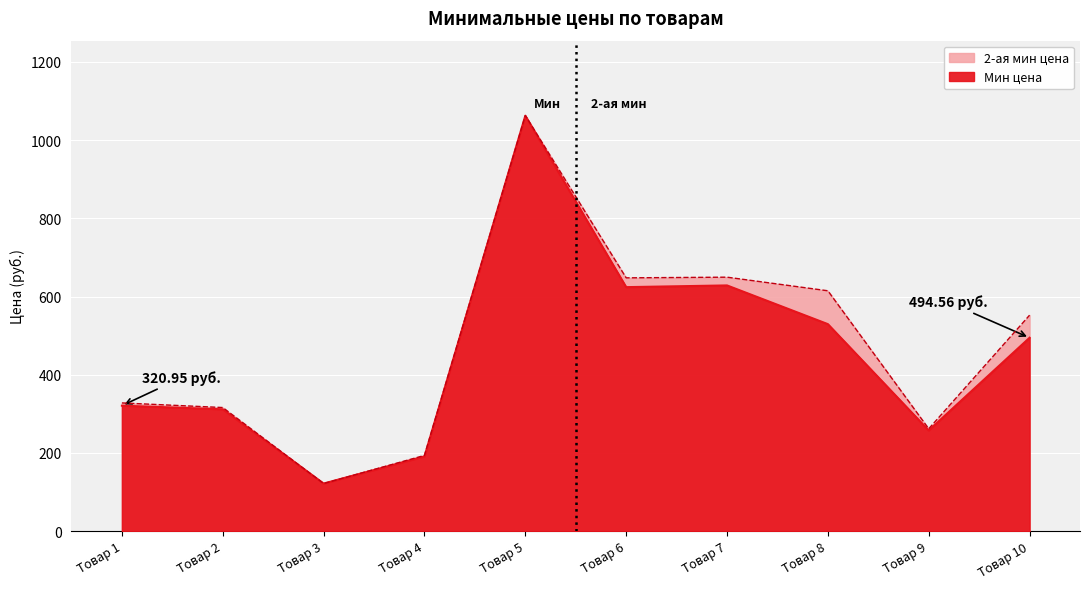

What is the difference between the second highest and minimum values in the Мин цена series?

506.5